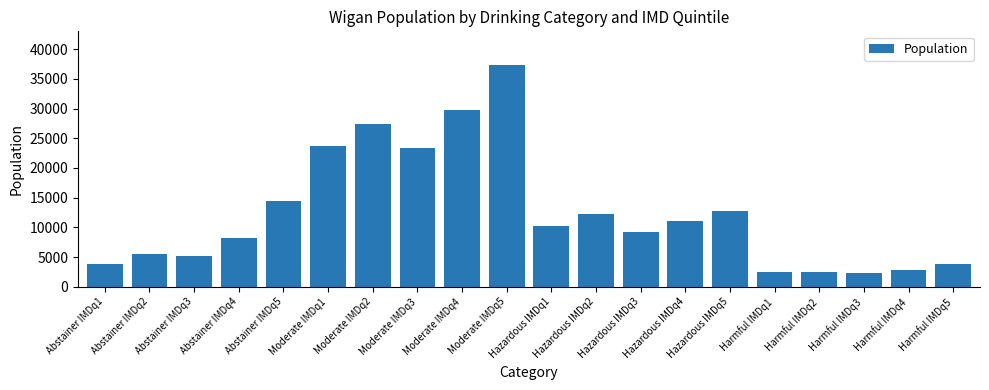

What value does the data have at Moderate IMDq4, to the nearest 10?

29740